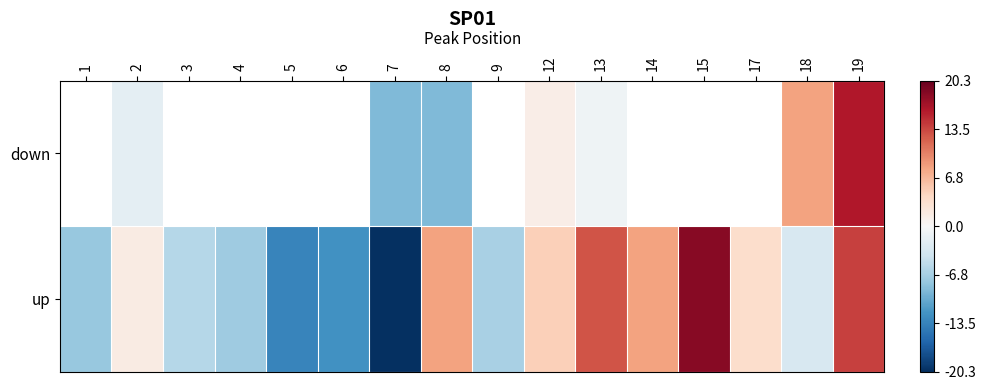

What is the highest value of the up series?

18.4